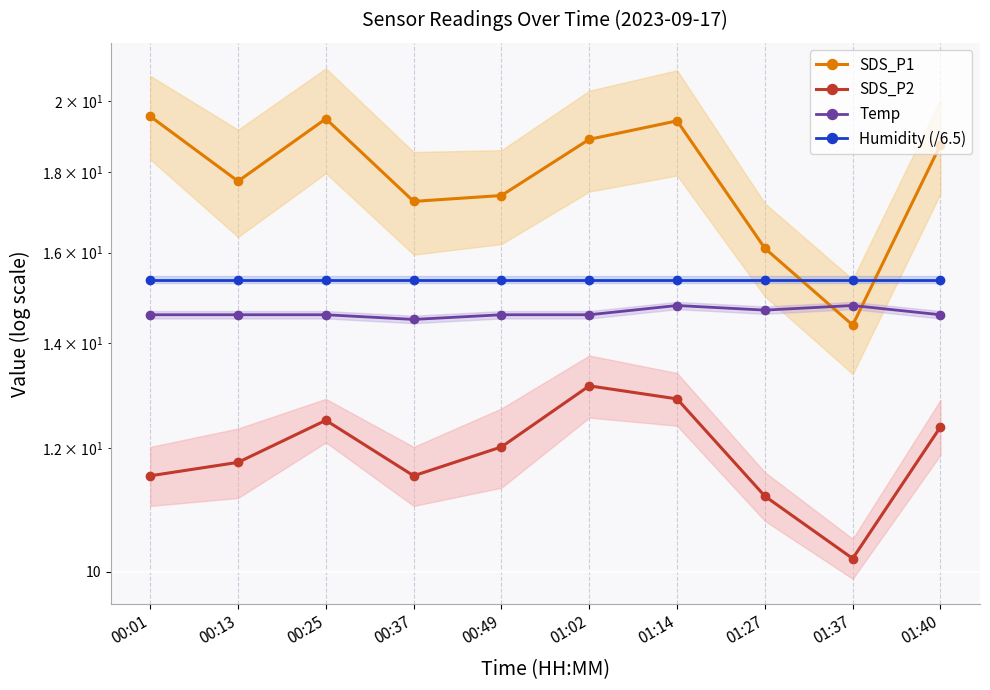

True or false: Humidity (/6.5) and Temp intersect in this chart.

False